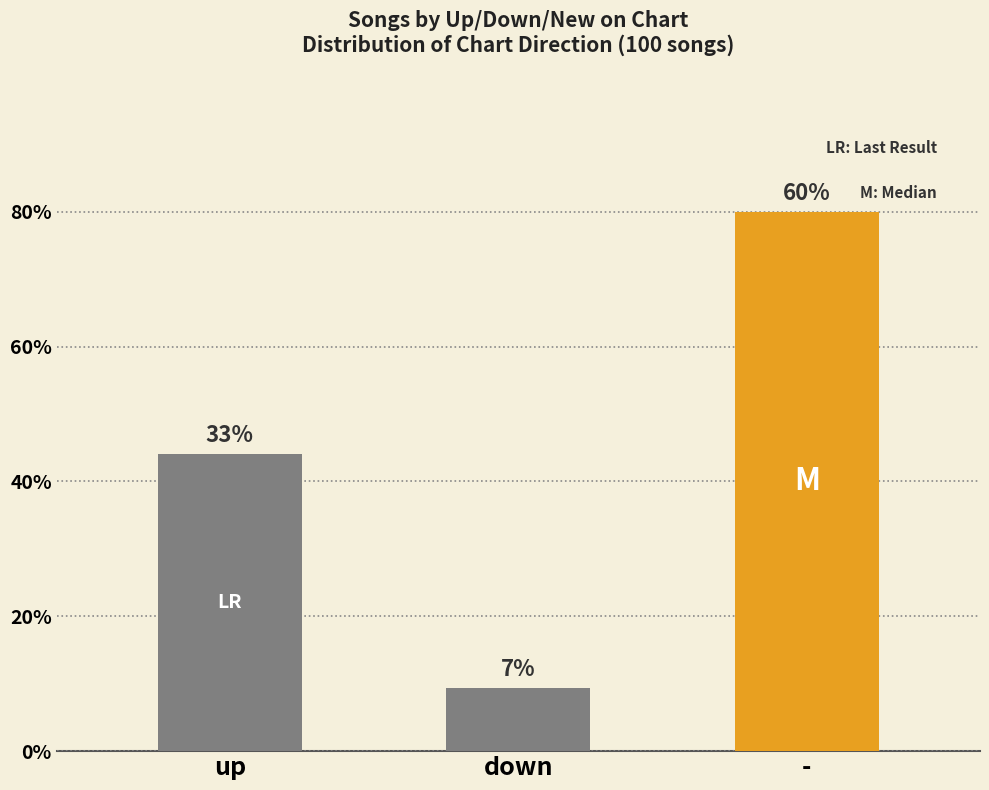

How many distinct data groups are displayed?

1